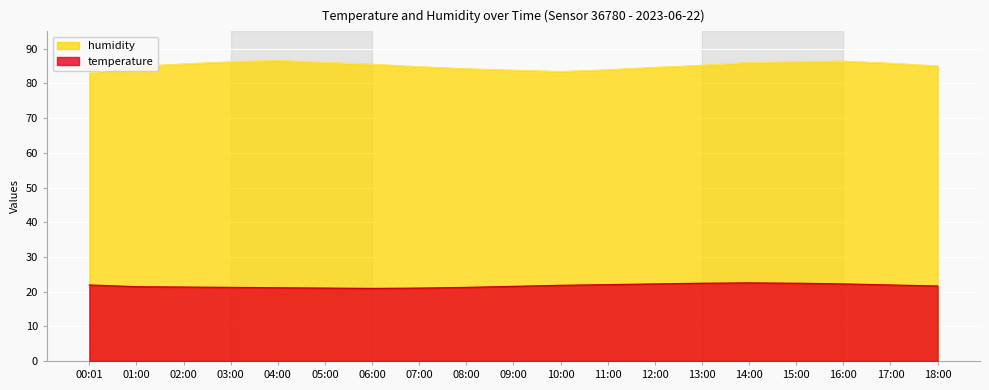

Is it true that temperature equals 8.6 at 03:00?

False